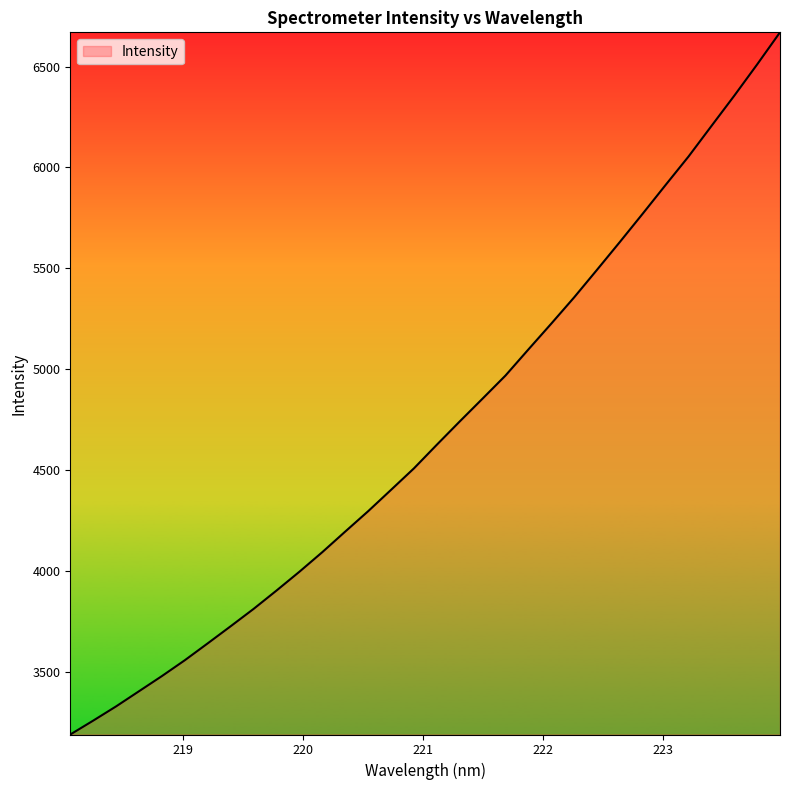

What is the greatest value displayed?

6670.2